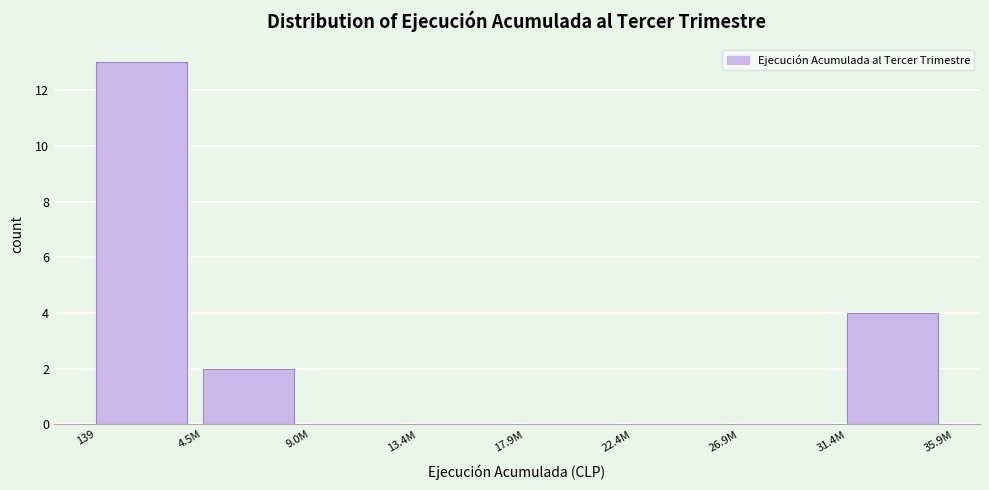

Reading left to right, list all the values displayed in this chart.

139=13	4.5M=2	9.0M=0	13.4M=0	17.9M=0	22.4M=0	26.9M=0	31.4M=4